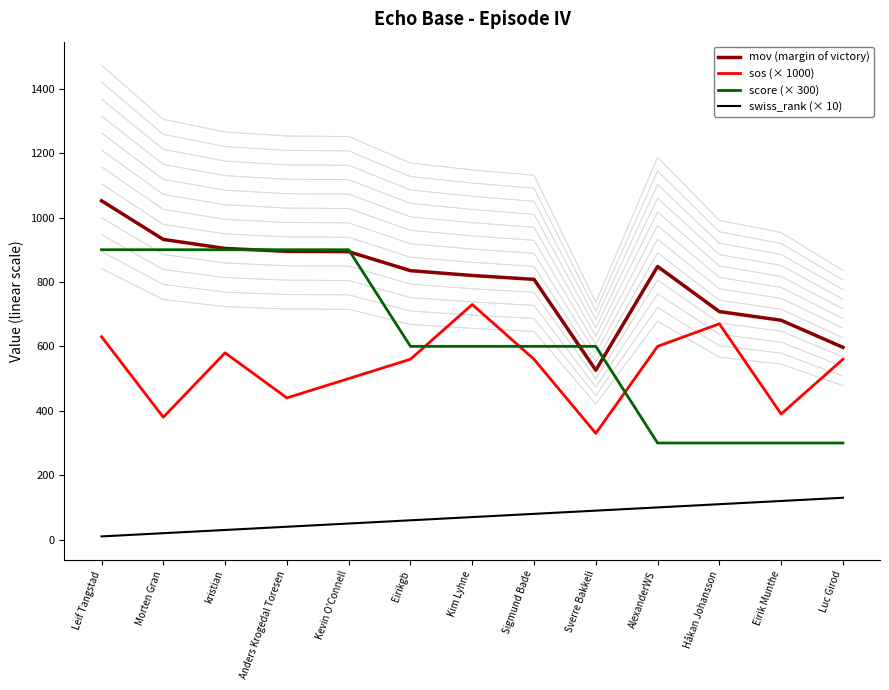

What position from the right is Luc Girod?

1